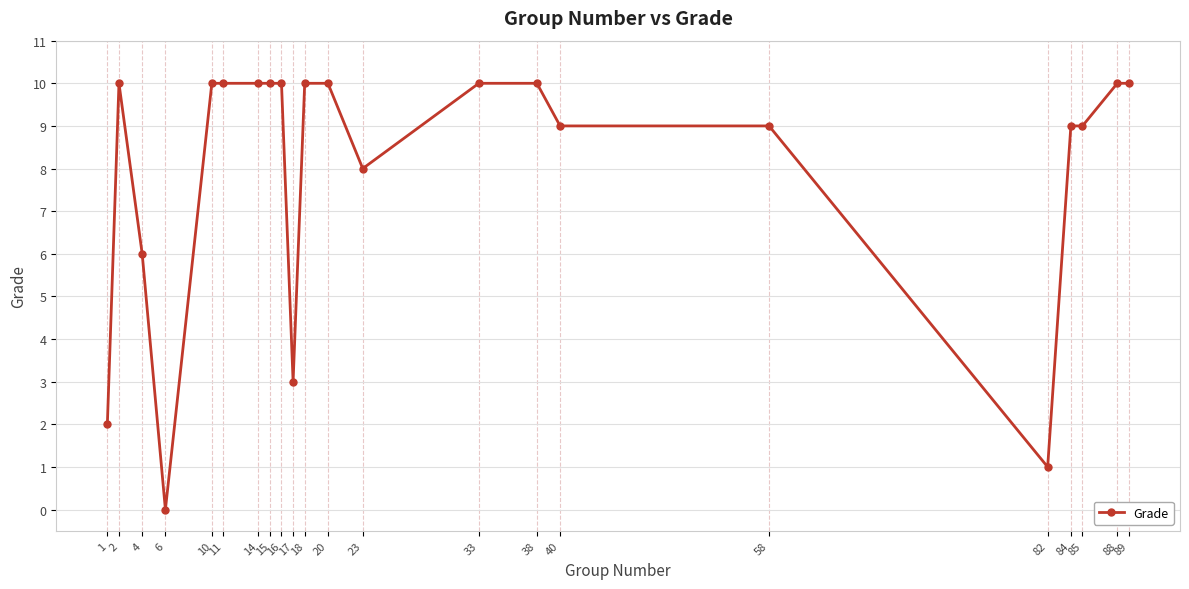

What is the value of the 1st point from the left?

2